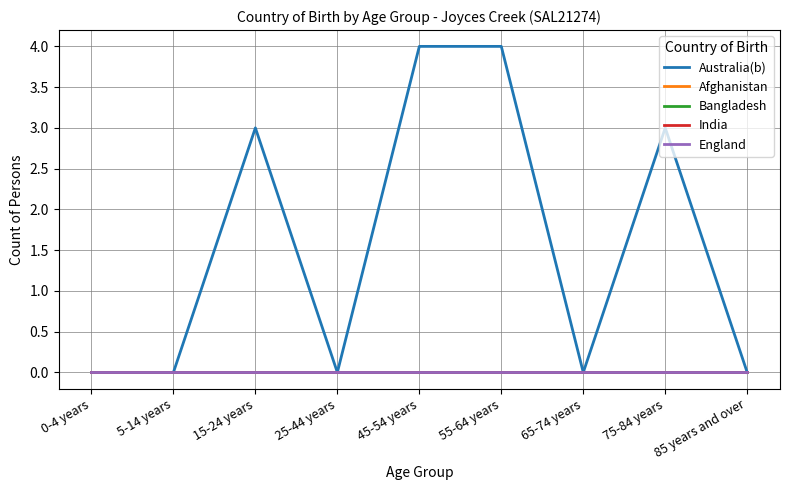

Count the Australia(b) values in the range 0 to 3.

7